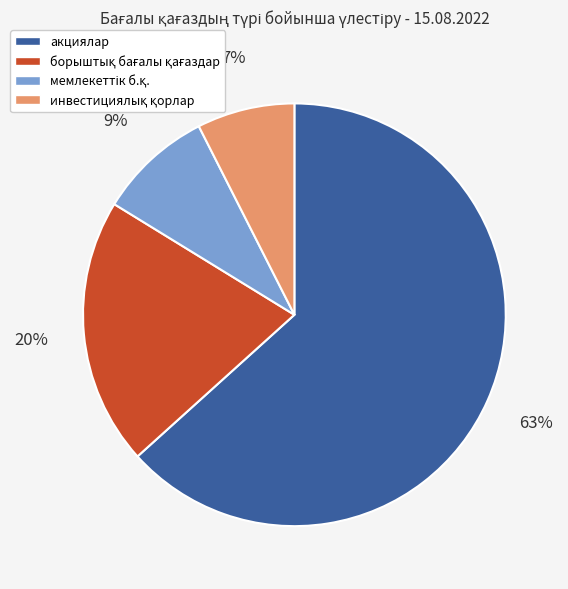

To the nearest percent, what is the average slice percentage?

25%